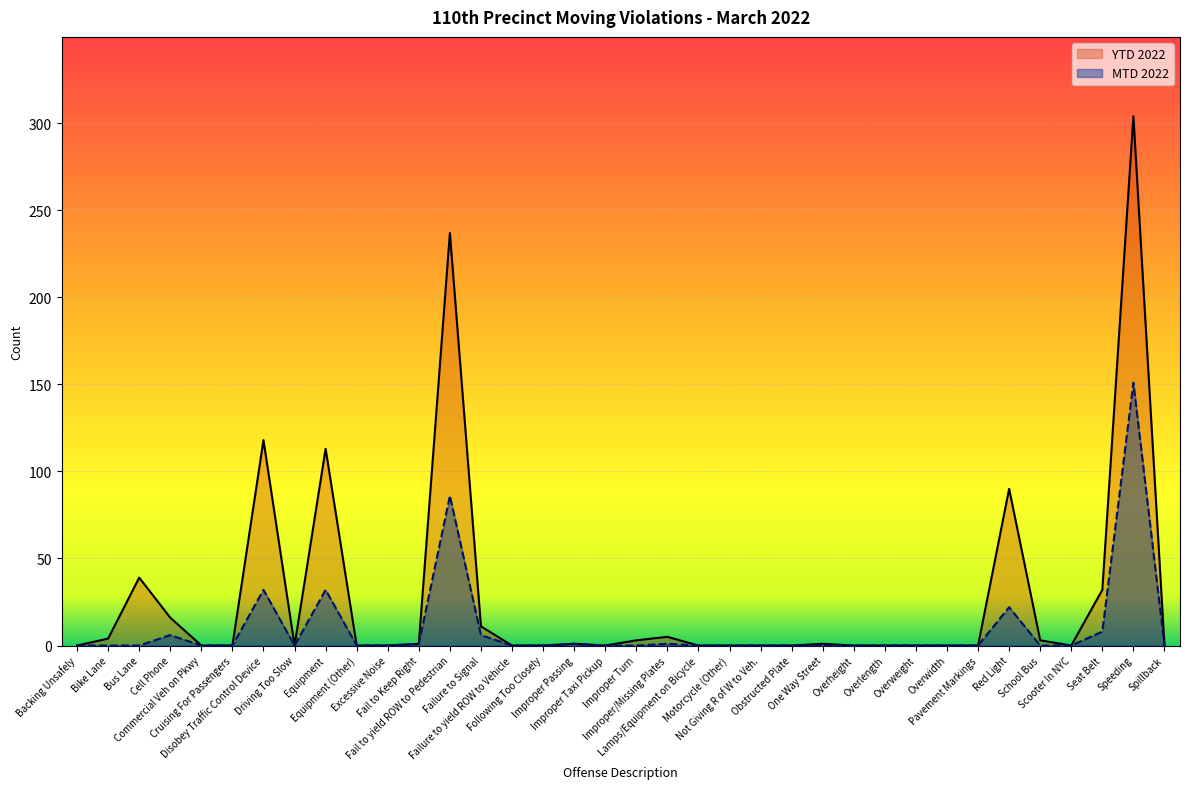

Where is YTD 2022 nearest to the value 152?

Disobey Traffic Control Device